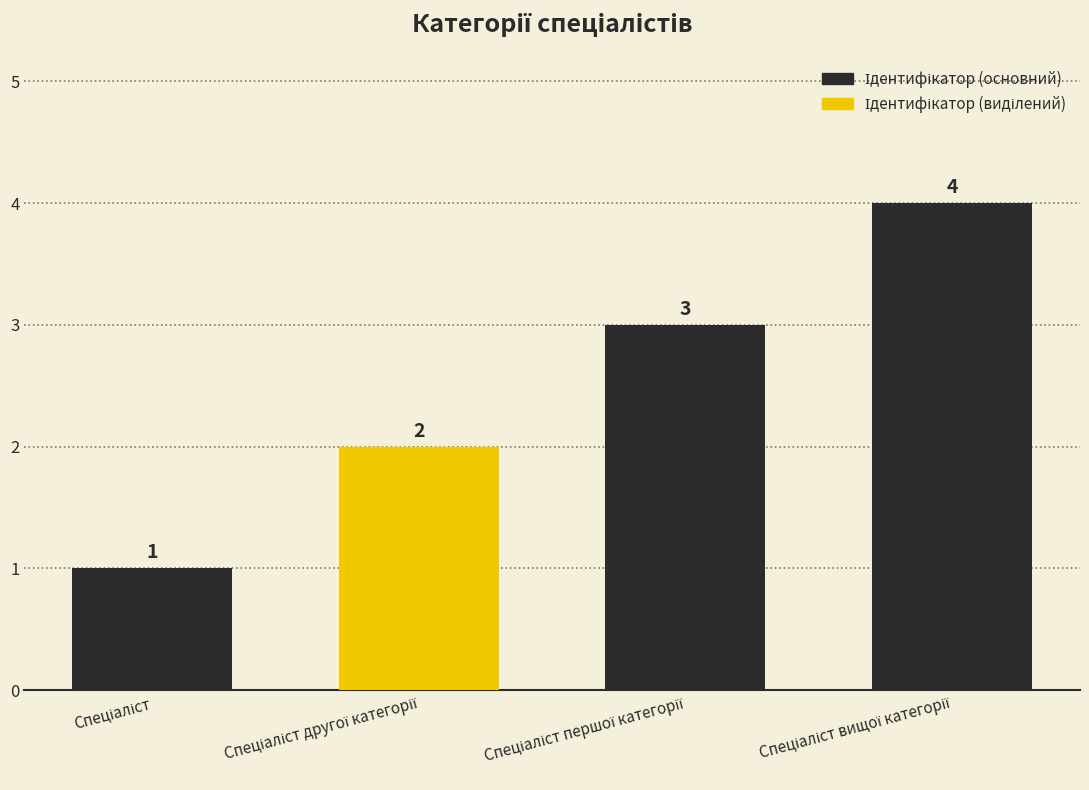

What is the maximum value shown in the chart?

4